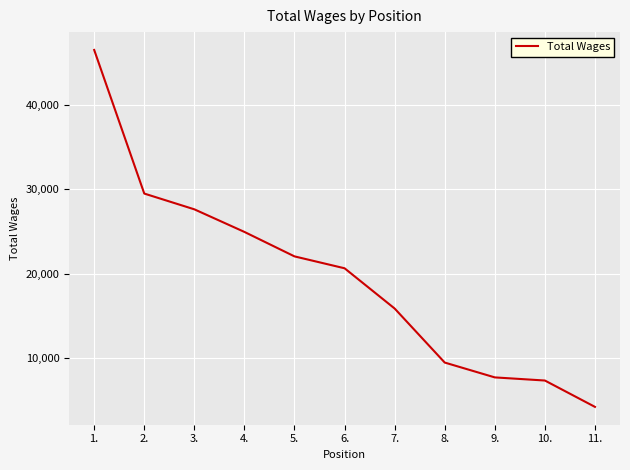

Between 1. and 6., which is larger?

1.